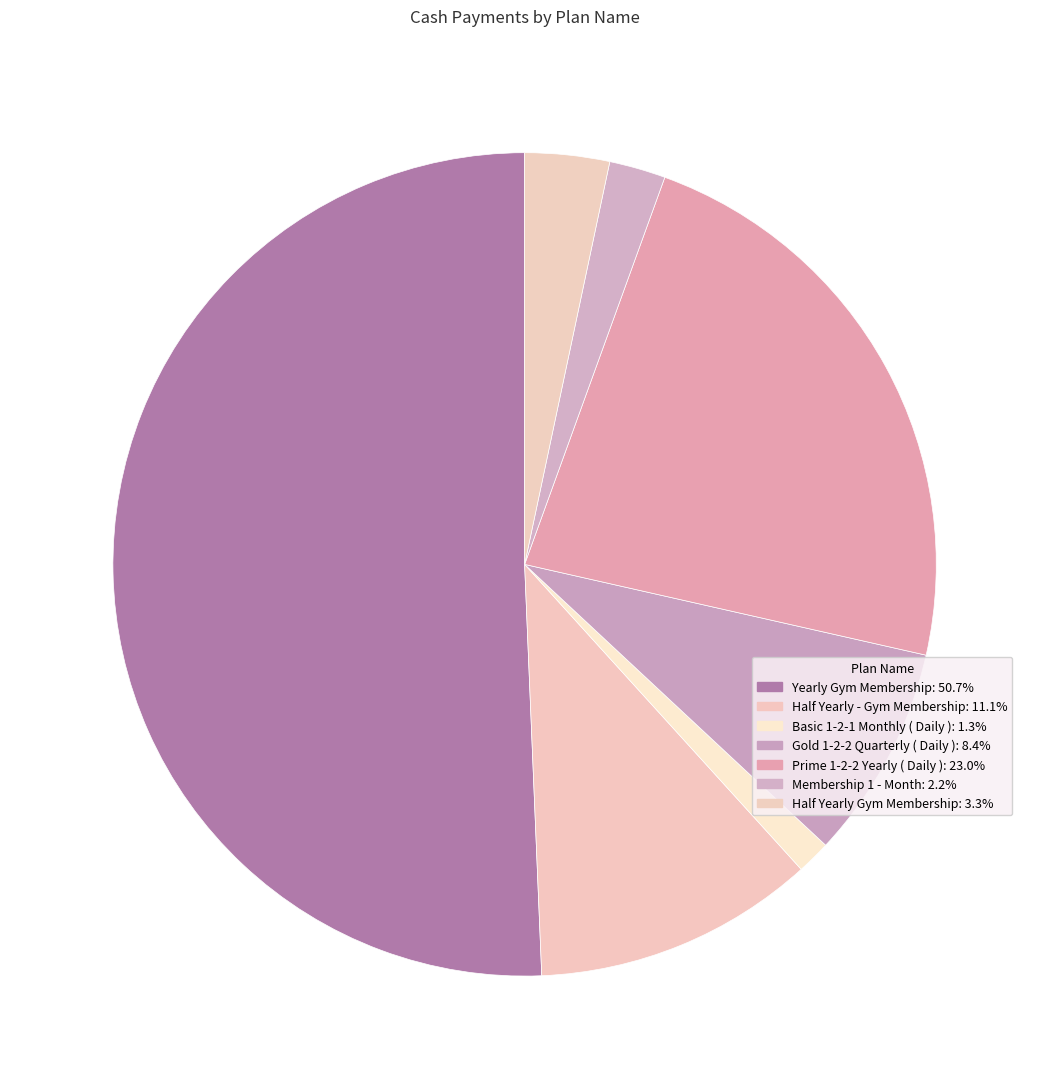

How much of the chart is everything except Yearly Gym Membership?

49.3%